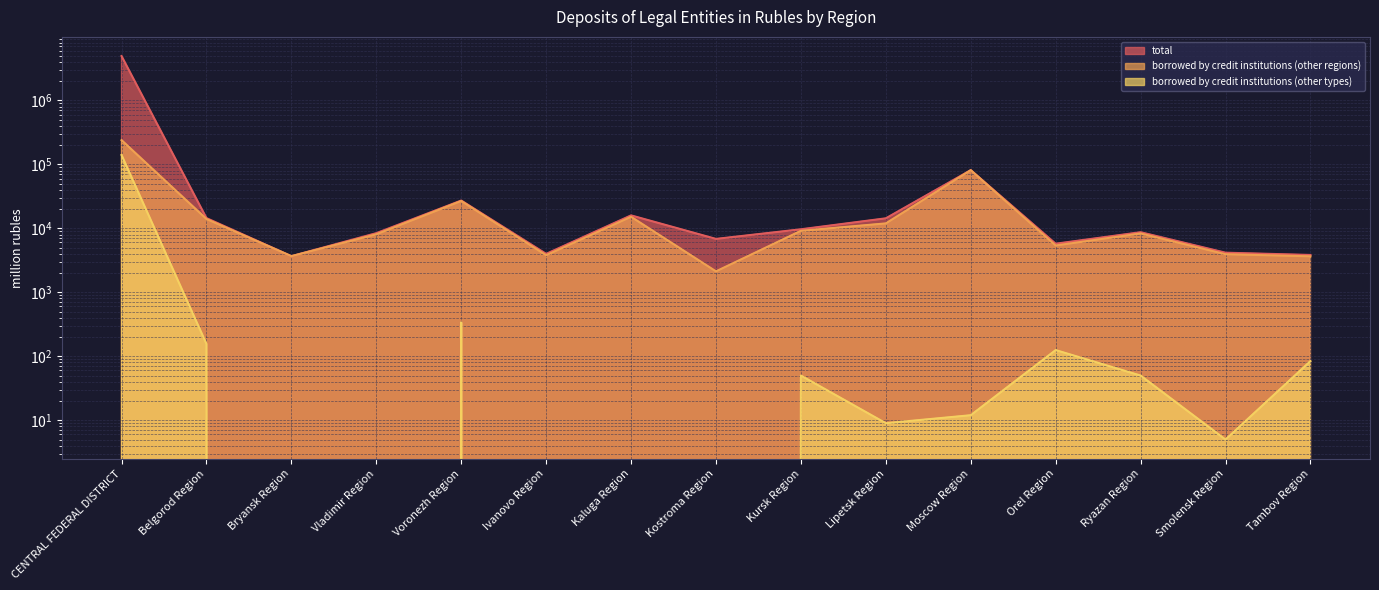

Which category has the lowest value in the borrowed by credit institutions (other regions) series?

Kostroma Region